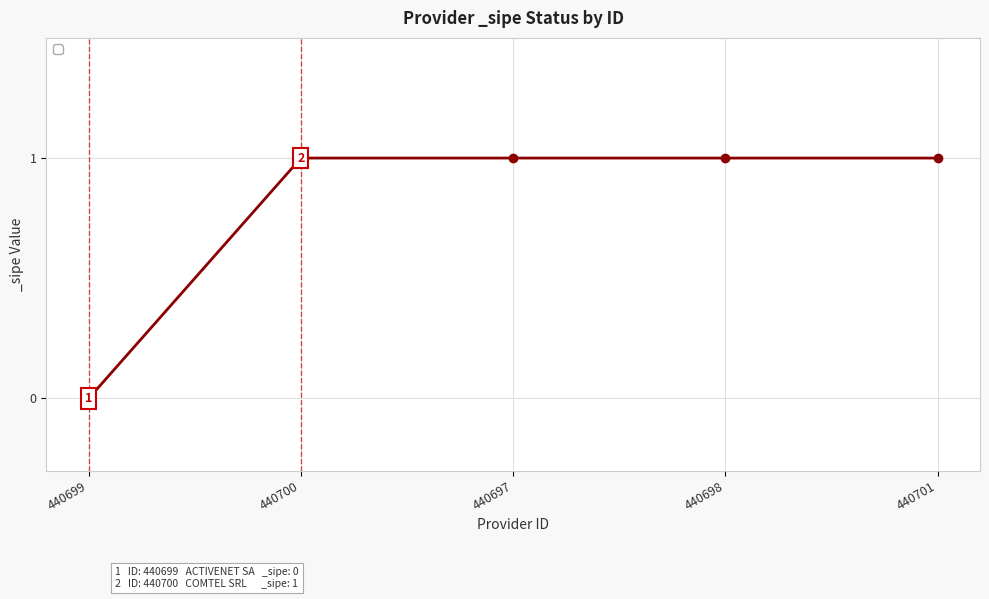

How many data points does each series have?

5